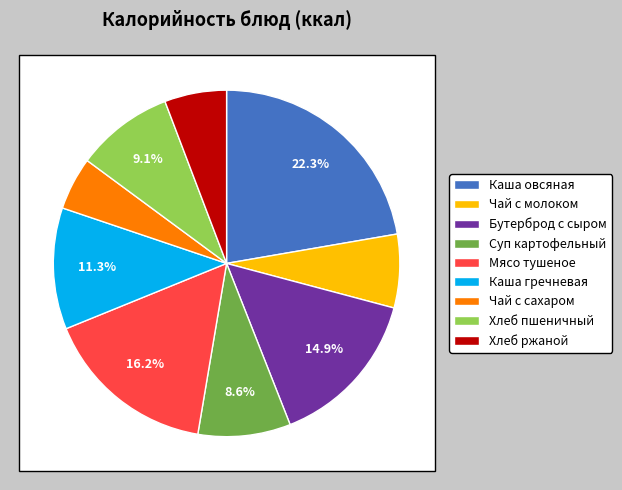

Is there a majority slice in this chart?

No